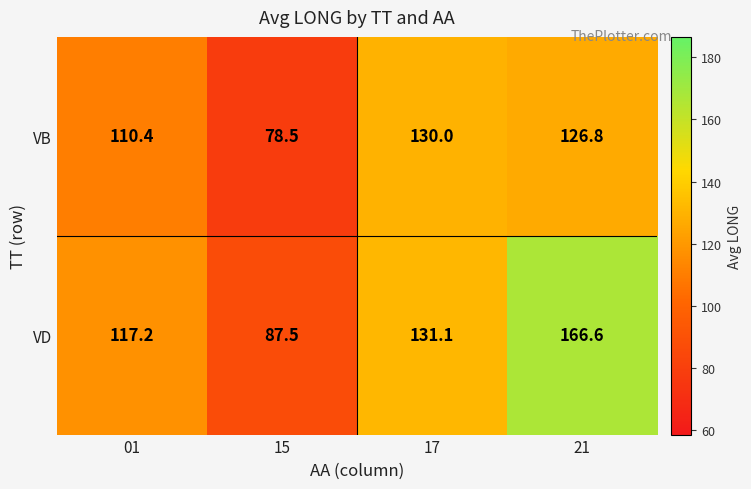

Which series has the widest spread of values?

VD